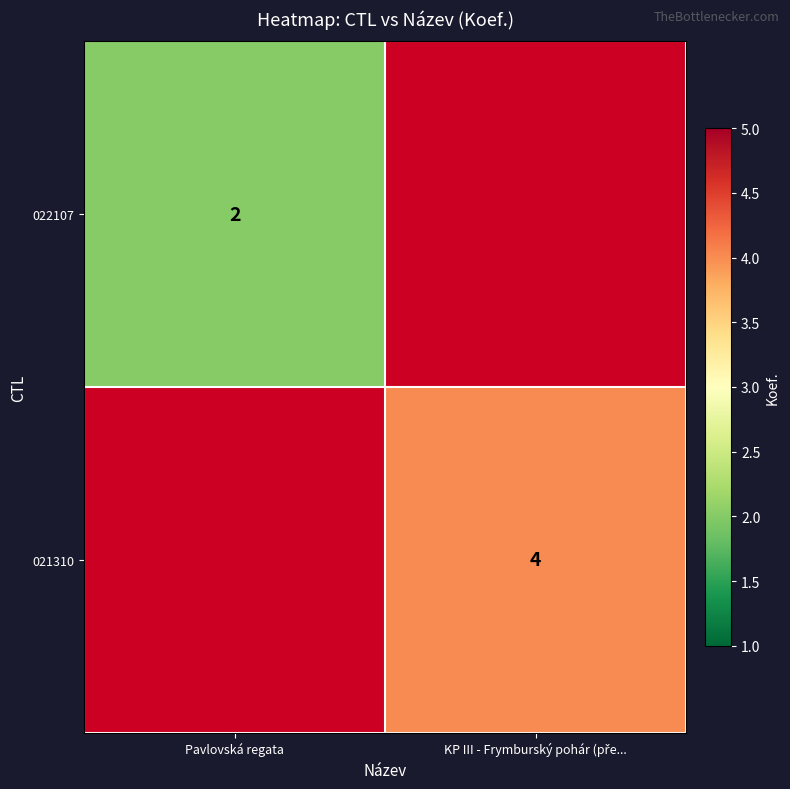

Is it true that 022107 equals 1 at Pavlovská regata?

False